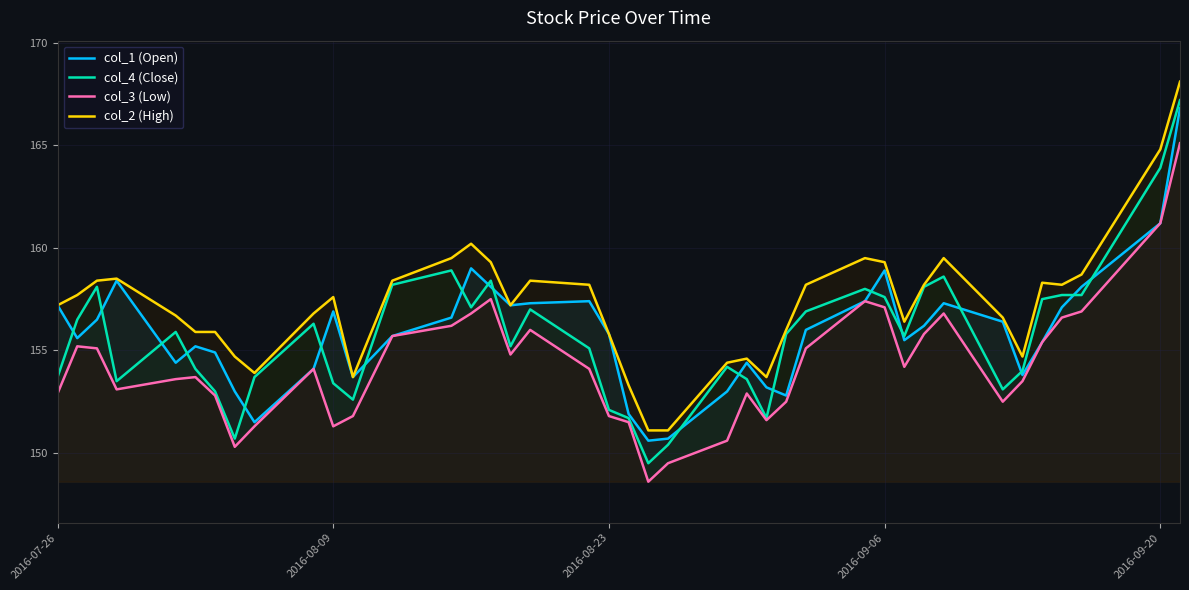

How many values in the col_4 (Close) series are below 155?

17